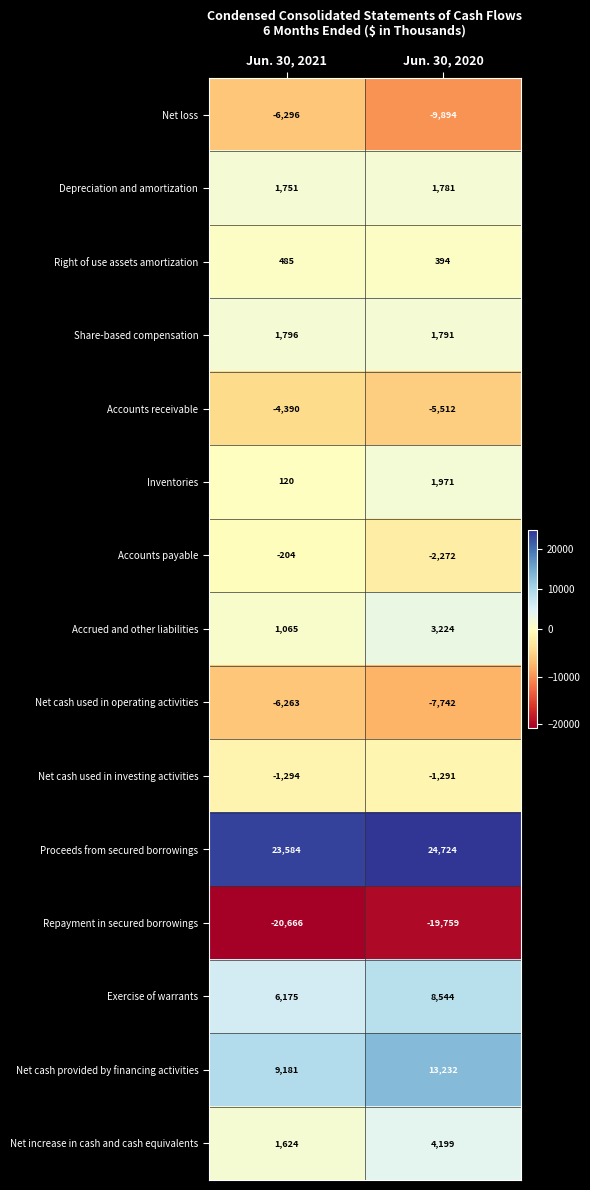

What is the sum of all Accrued and other liabilities values?

4289